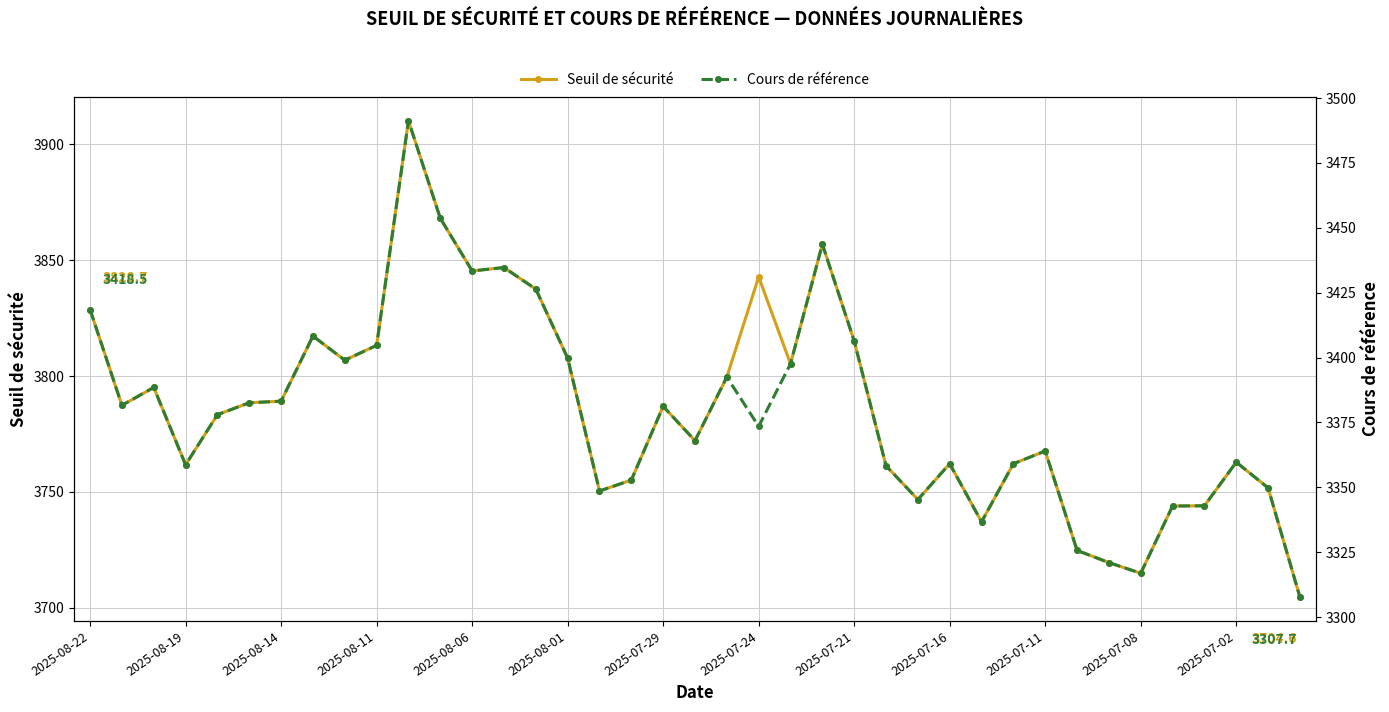

The value of Seuil de sécurité at 32 is 3719.5. True or false?

True